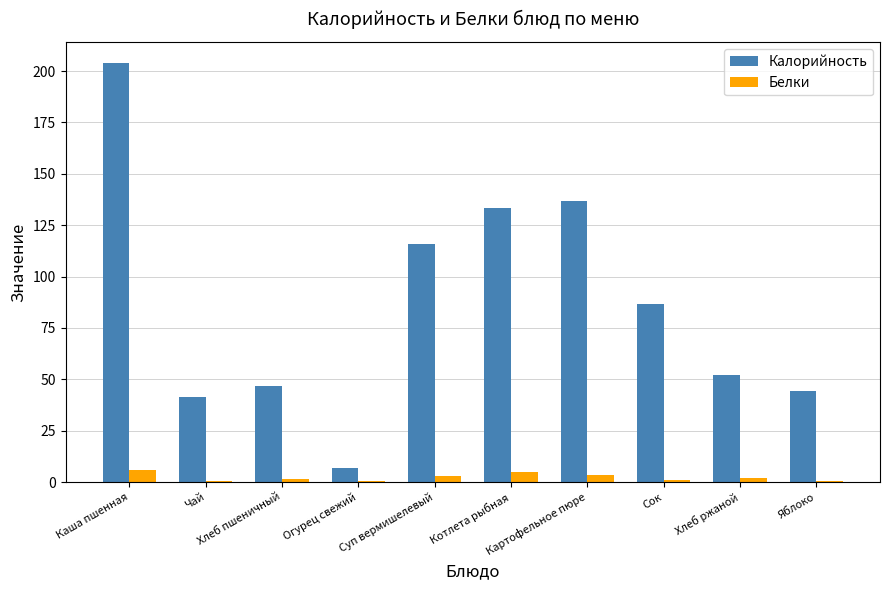

How many series are shown in this chart?

2